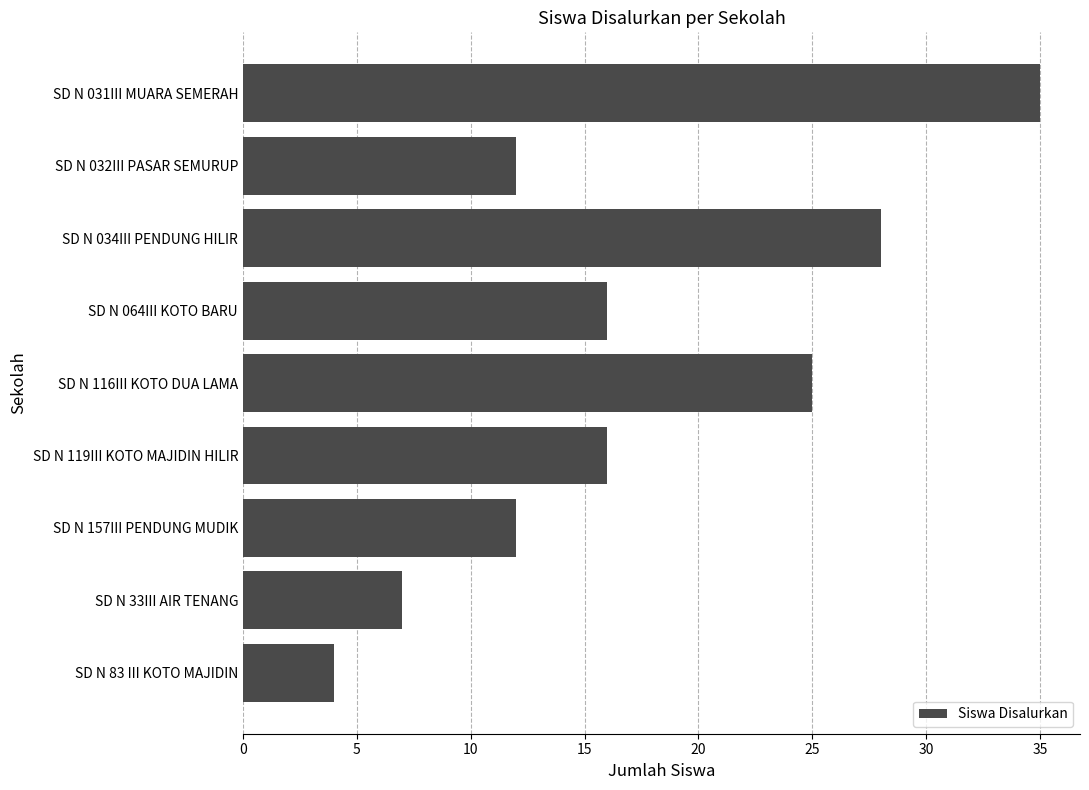

What value does the data have at SD N 157III PENDUNG MUDIK?

12